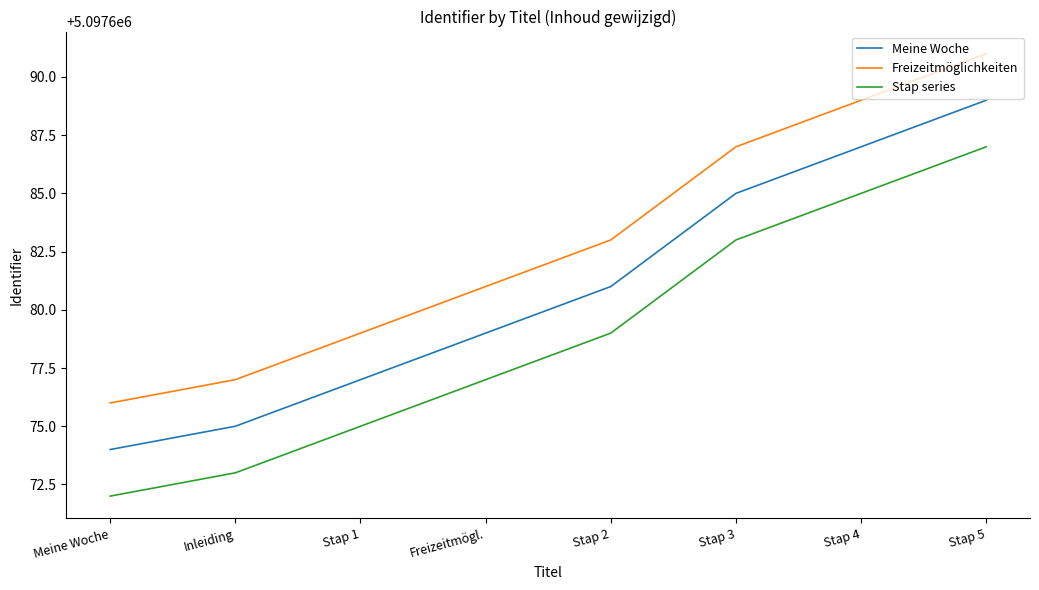

True or false: Freizeitmöglichkeiten and Stap series cross at least once.

False